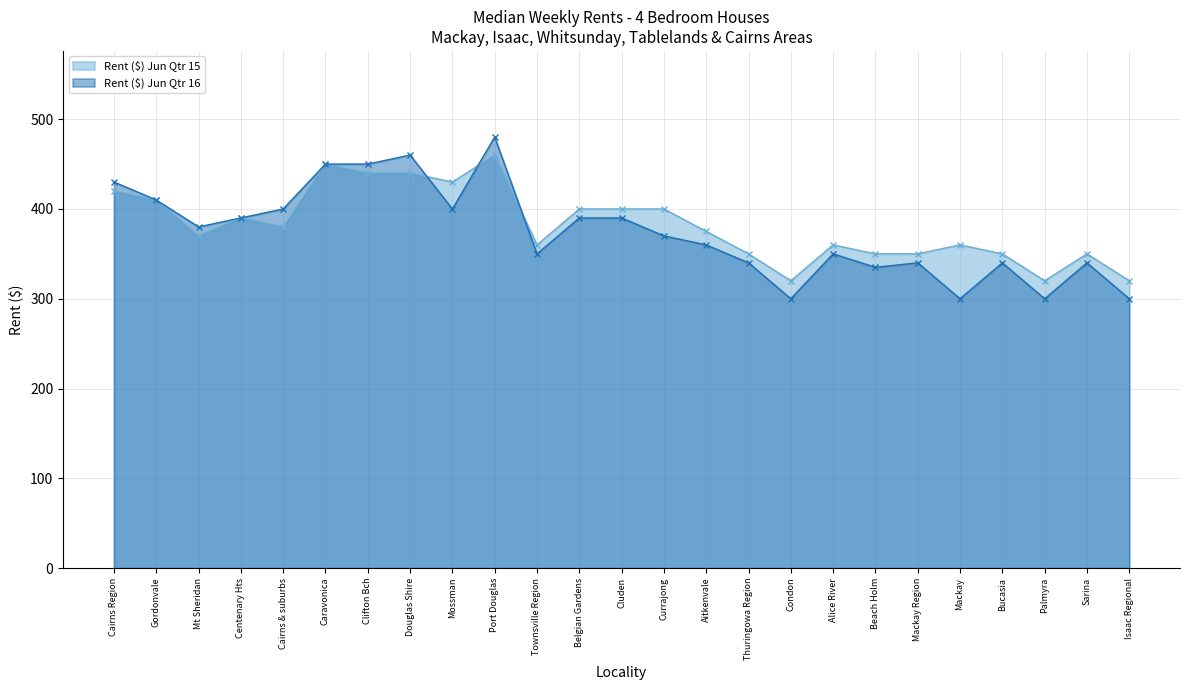

At which label does Rent ($) Jun Qtr 16 first exceed 370?

Cairns Region